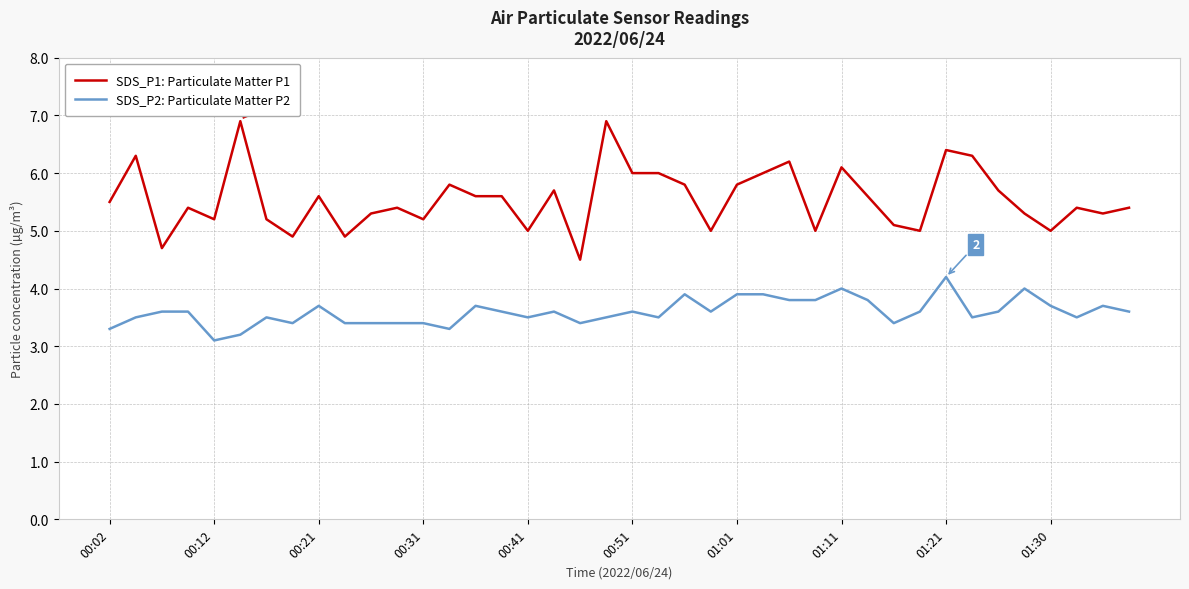

Rank the series by their maximum value, from highest to lowest.

SDS_P1: Particulate Matter P1, SDS_P2: Particulate Matter P2